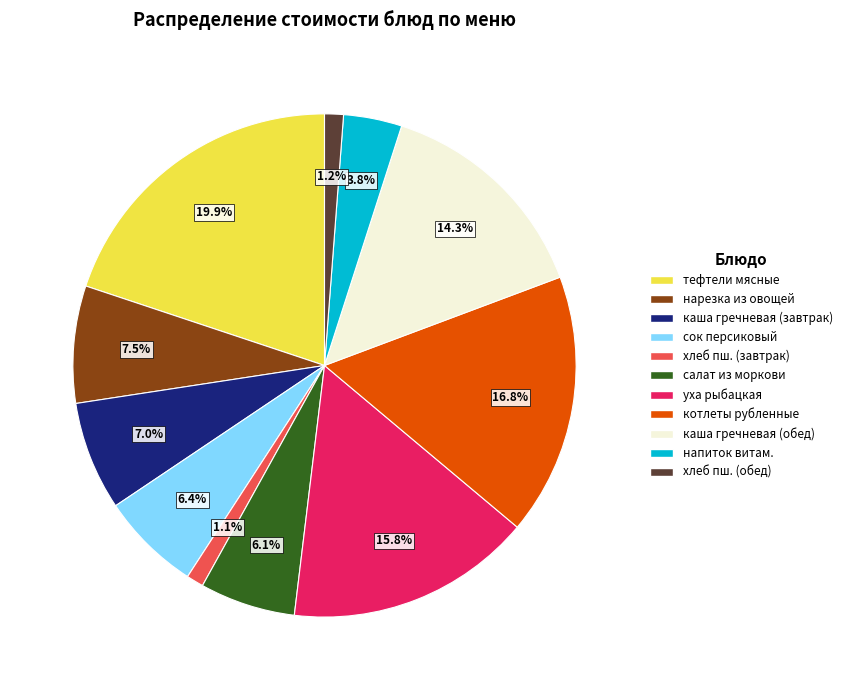

Combined, what portion of the pie is напиток витам. and каша гречневая (обед)?

18.1%